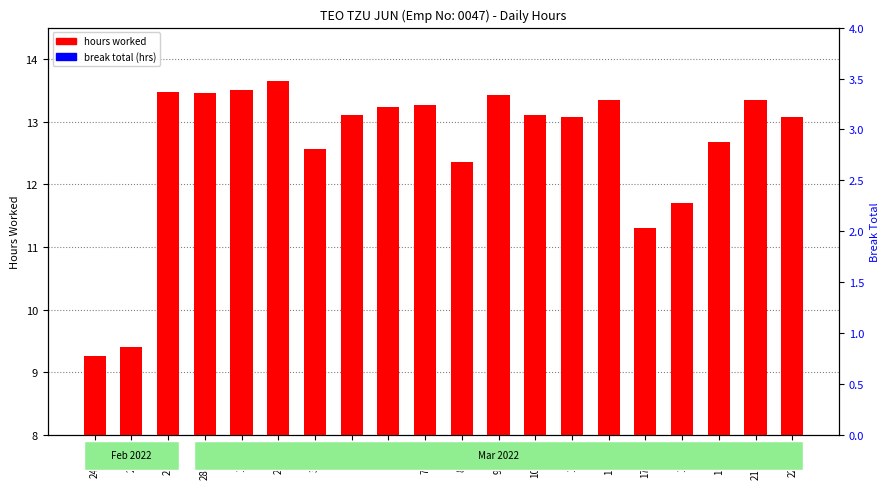

Reading right to left, list all the values displayed in this chart.

hours worked: 22-Tue=13.1	21-Mon=13.3	19-Sat=12.7	18-Fri=11.7	17-Thu=11.3	12-Sat=13.3	11-Fri=13.1	10-Thu=13.1	9-Wed=13.4	8-Tue=12.4	7-Mon=13.3	5-Sat=13.2	4-Fri=13.1	3-Thu=12.6	2-Wed=13.7	1-Tue=13.5	28-Mon=13.5	26-Sat=13.5	25-Fri=9.4	24-Thu=9.3
break total (hrs): 22-Tue=0.0	21-Mon=0.0	19-Sat=0.0	18-Fri=0.0	17-Thu=0.0	12-Sat=0.0	11-Fri=0.0	10-Thu=0.0	9-Wed=0.0	8-Tue=0.0	7-Mon=0.0	5-Sat=0.0	4-Fri=0.0	3-Thu=0.0	2-Wed=0.0	1-Tue=0.0	28-Mon=0.0	26-Sat=0.0	25-Fri=0.0	24-Thu=0.0